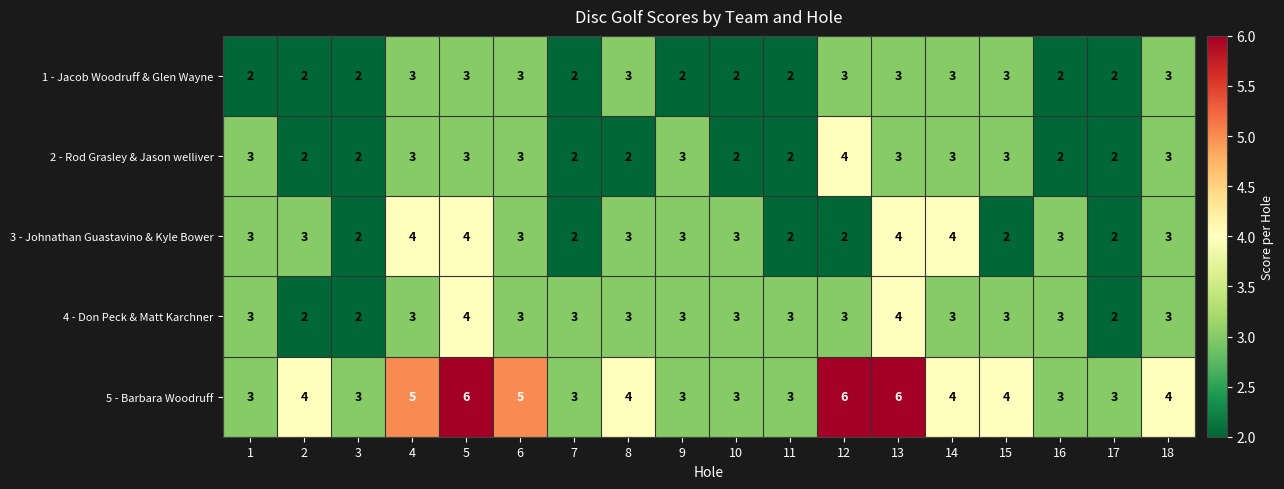

The value of 1 - Jacob Woodruff & Glen Wayne at 16 is 3. True or false?

False